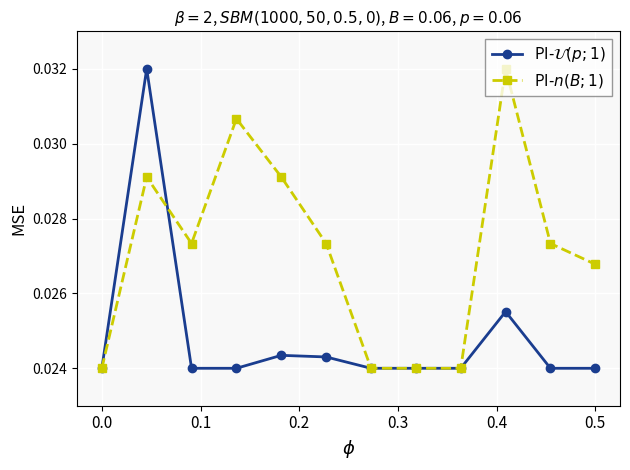

How many lines are shown in the chart?

2